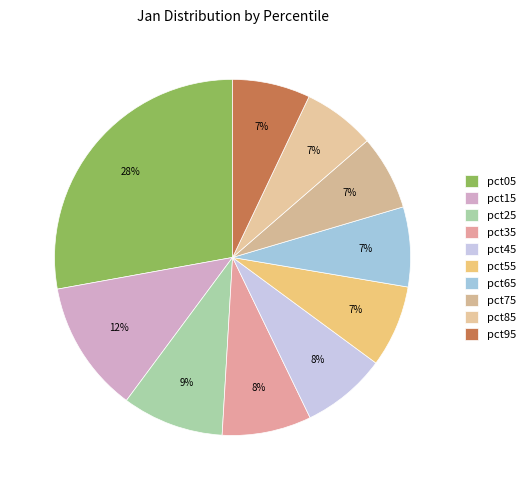

How many segments does this pie chart have?

10